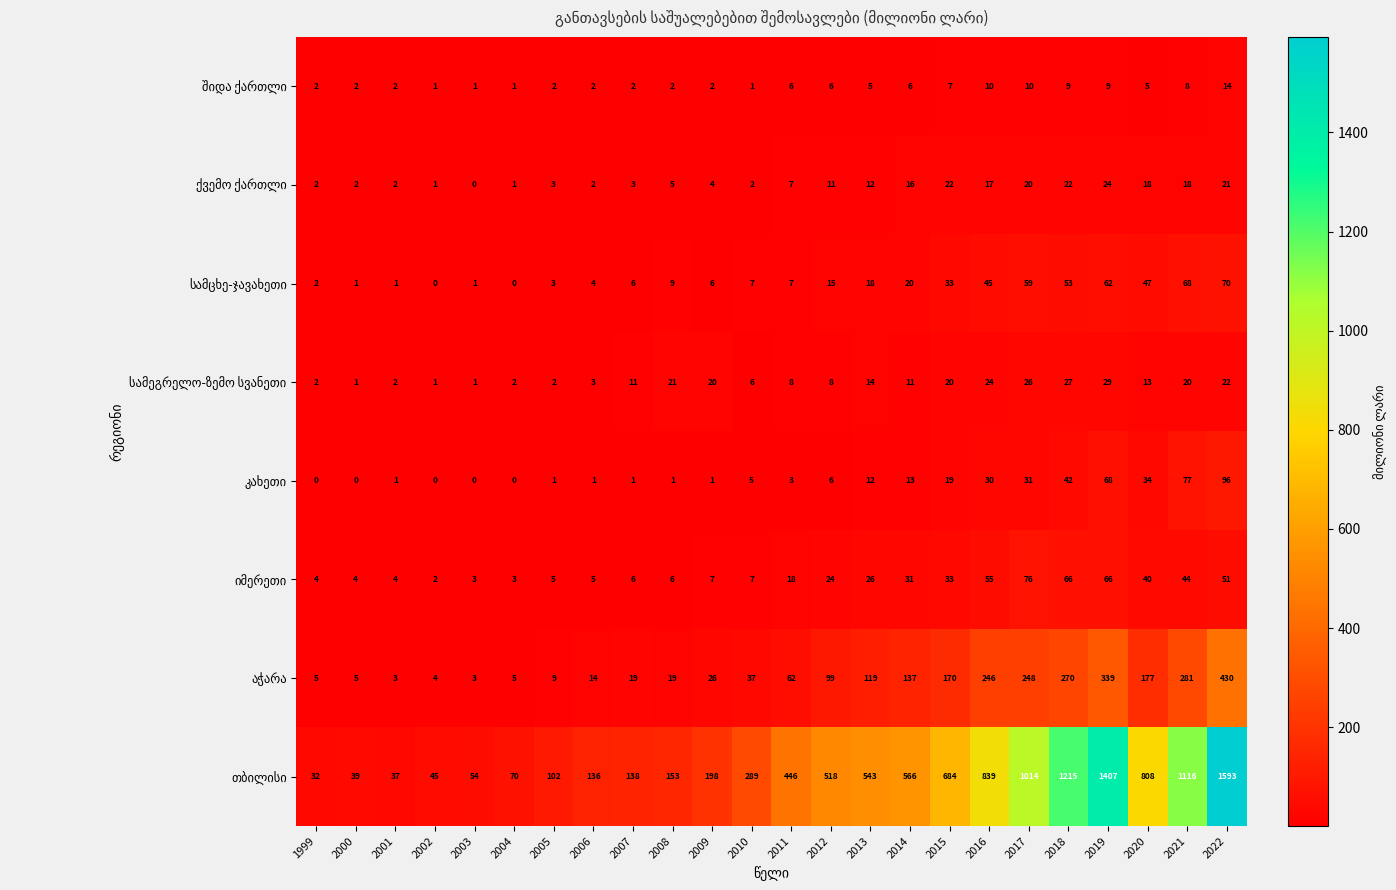

At which category is the sum across all series the highest?

2022